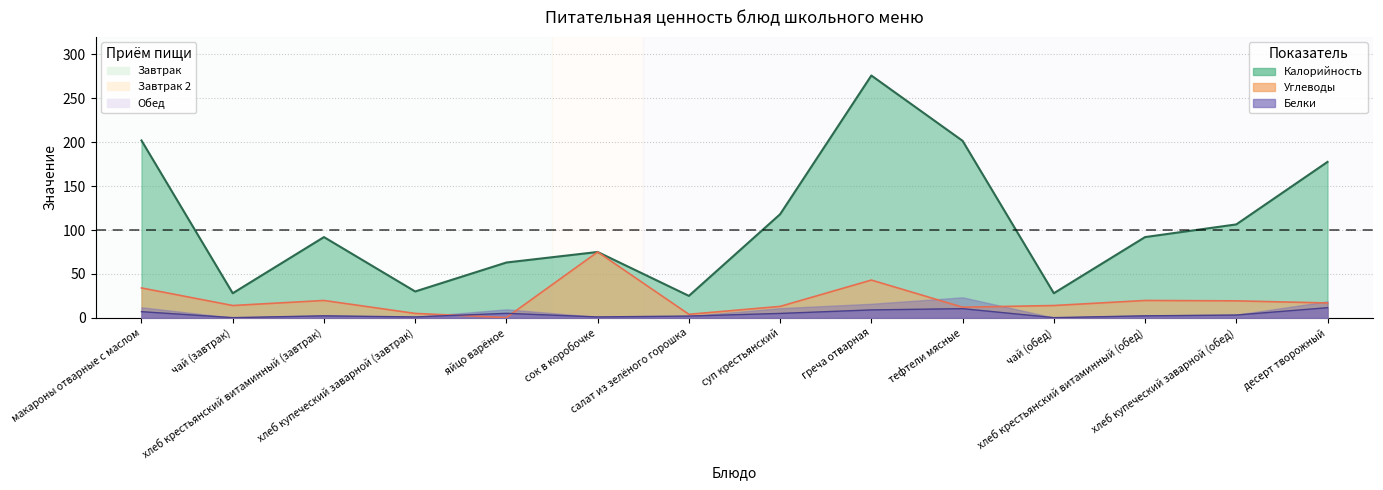

True or false: Белки and Калорийность intersect in this chart.

False